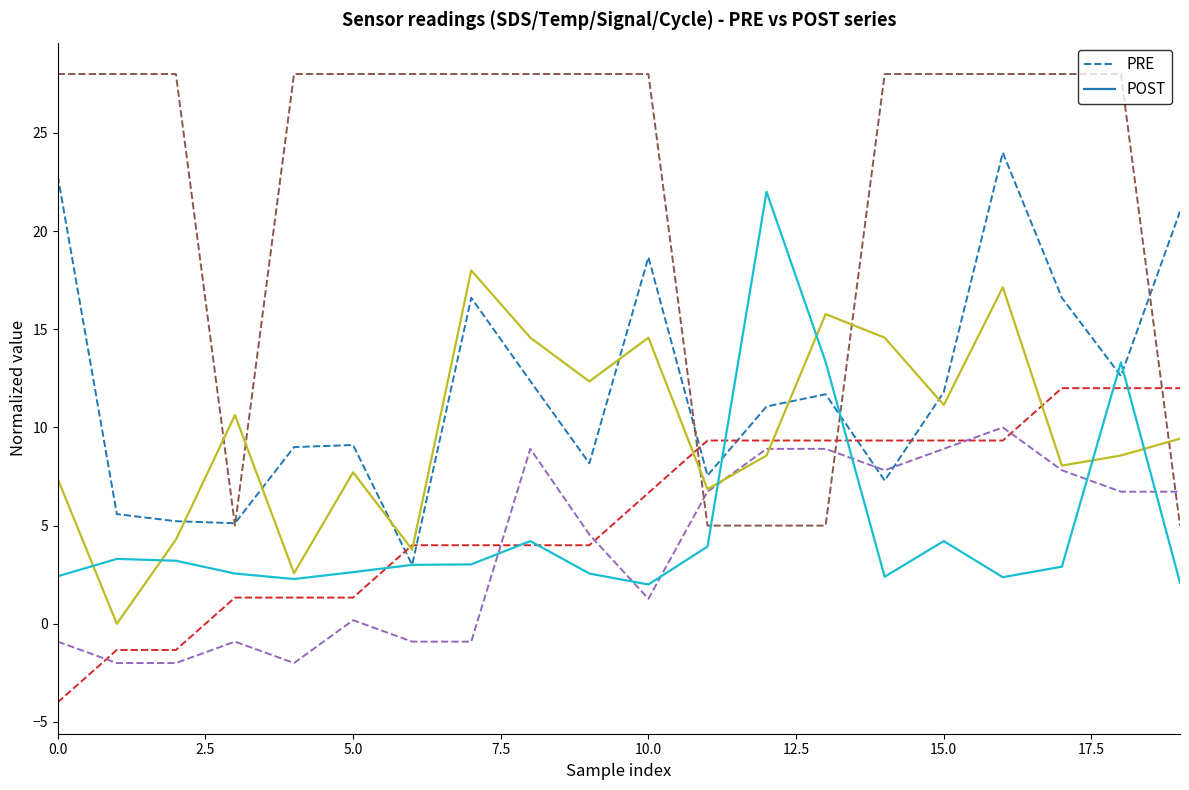

What is the label of the 19th point from the left?

18